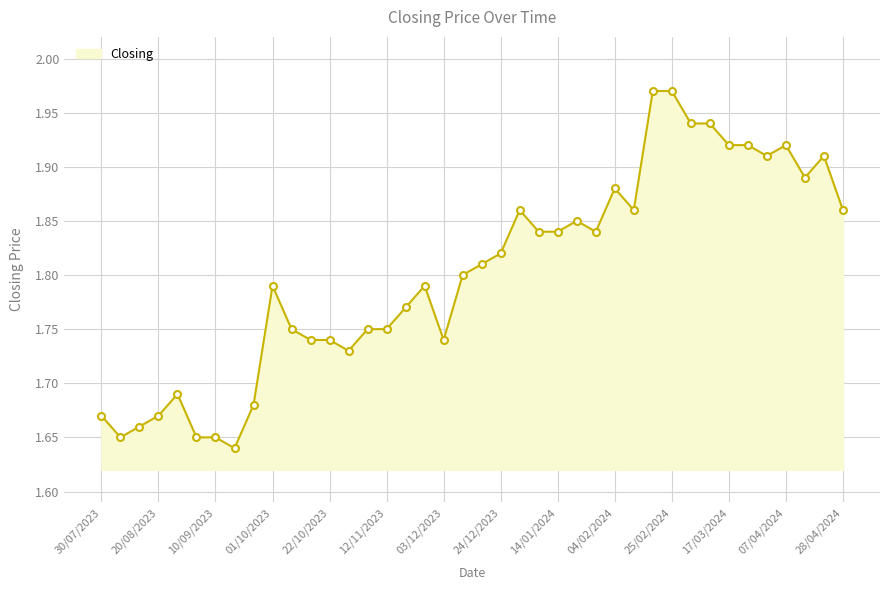

What is the difference between the maximum and minimum values?

0.3